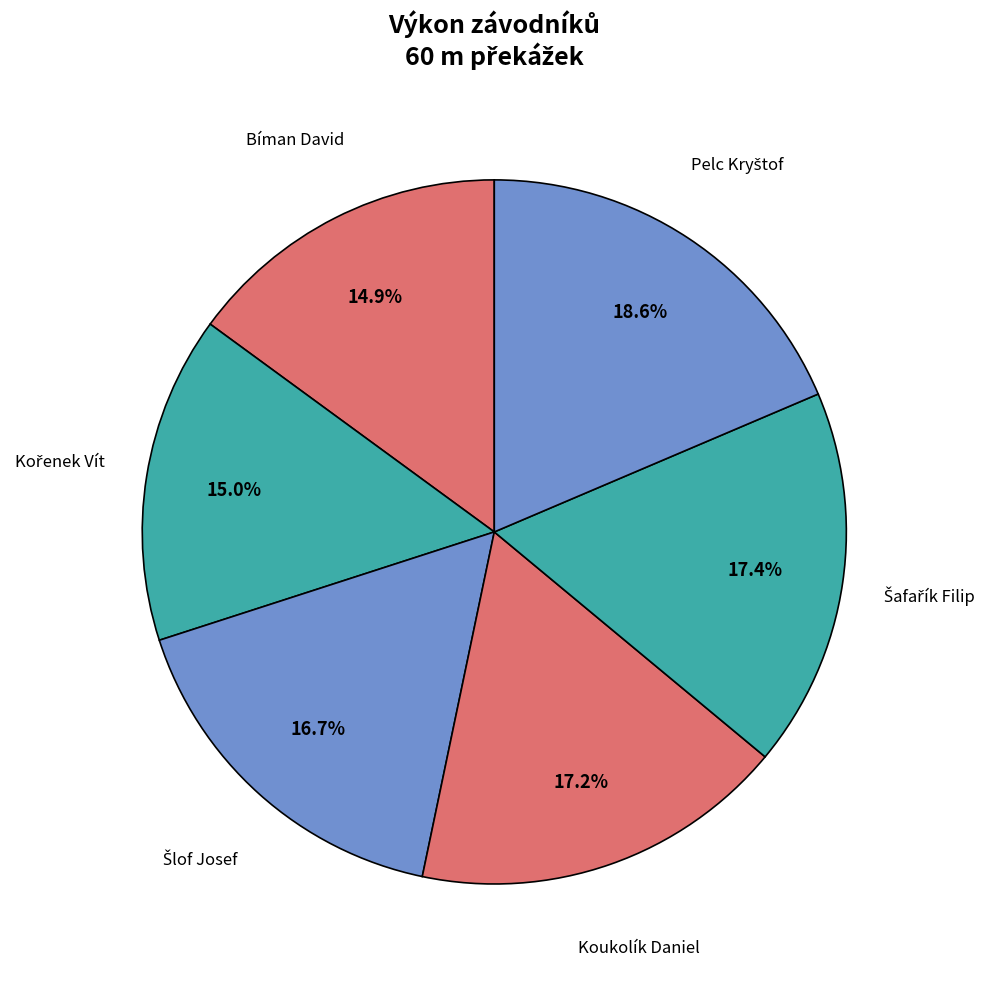

How many segments does this pie chart have?

6